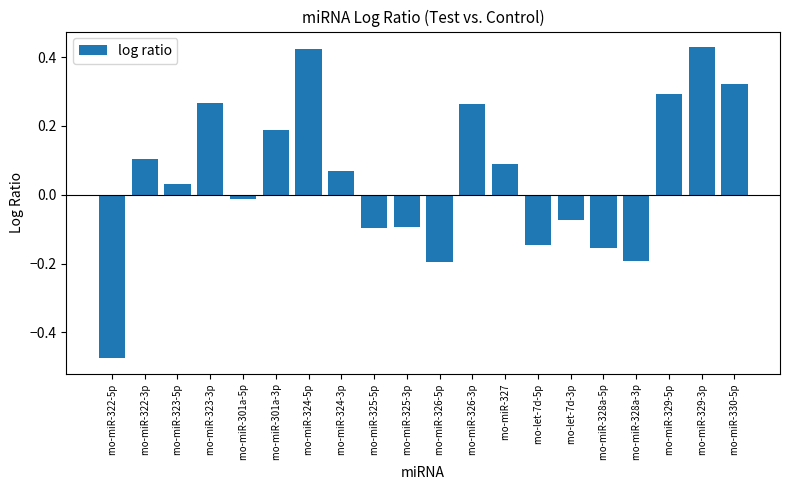

At which category does the chart reach its minimum across all series?

rno-miR-322-5p